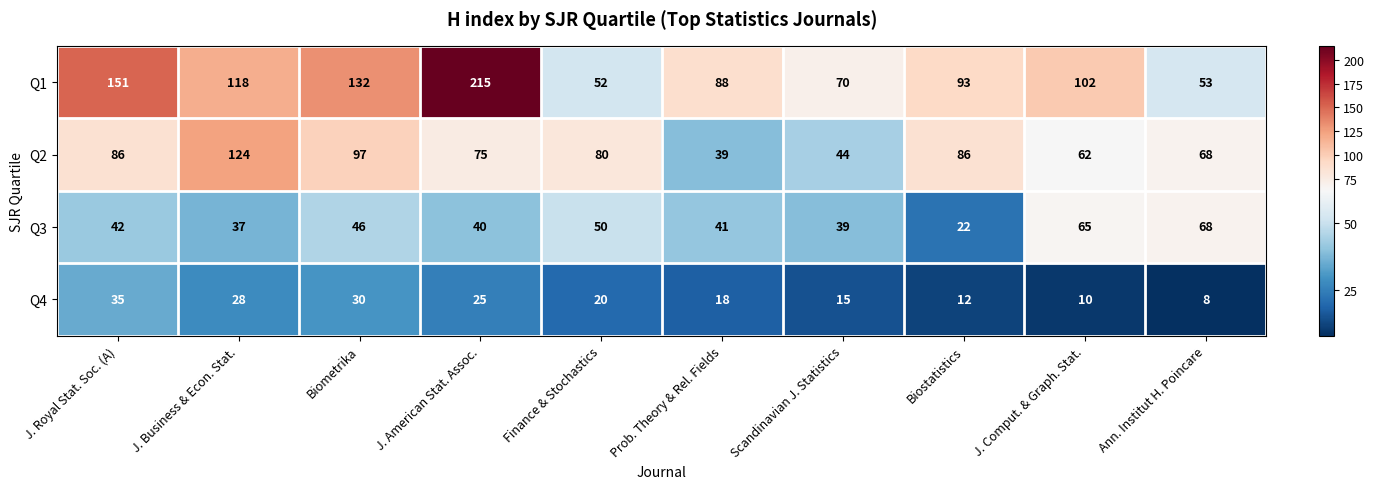

What is the difference between the maximum and minimum values in the Q3 series?

46